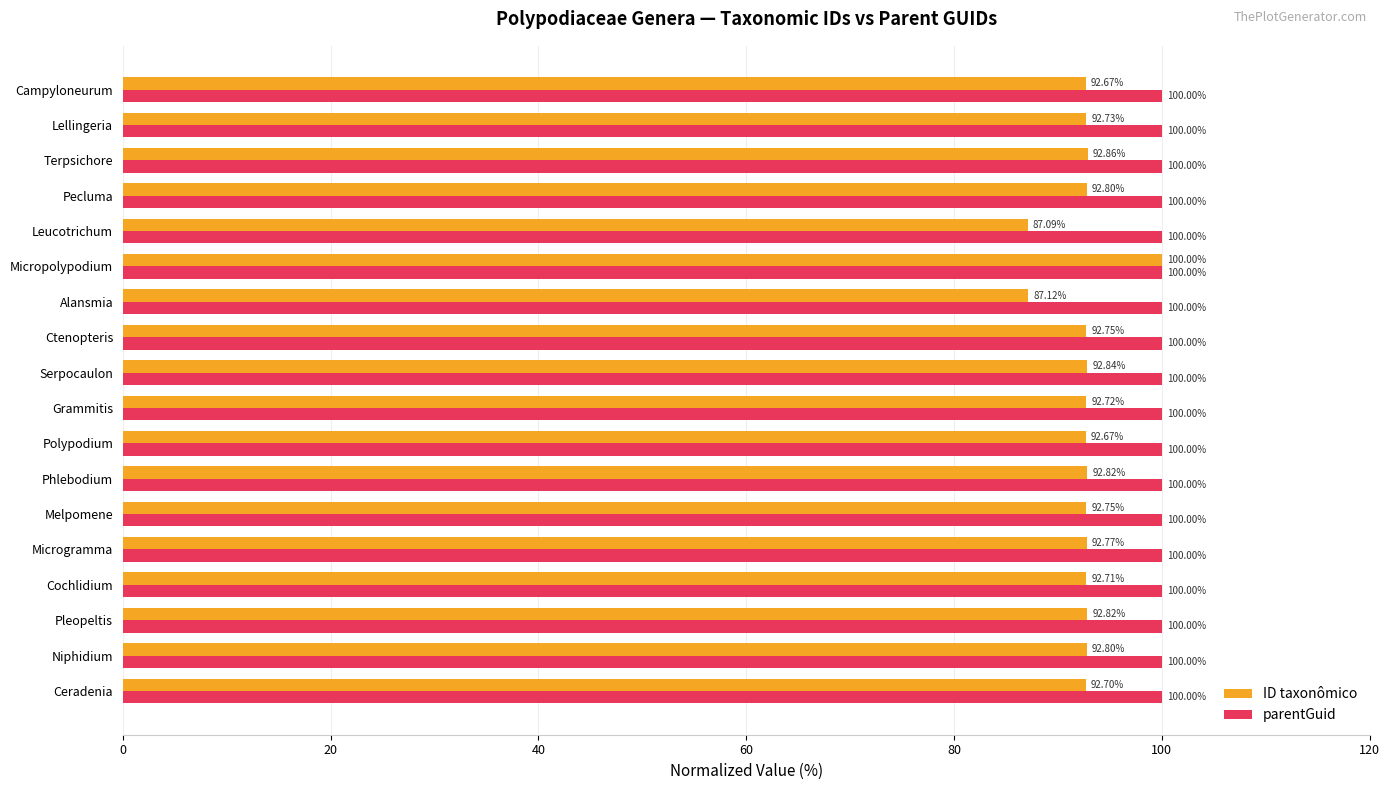

What is the total value across all series at Ctenopteris?

192.8